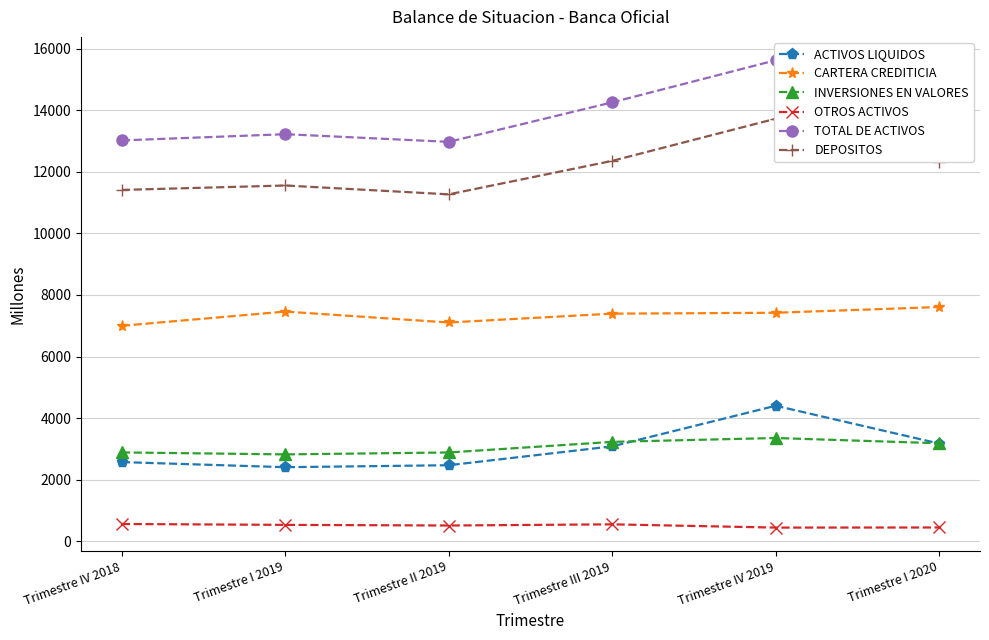

What is the difference between the maximum and second lowest values in the OTROS ACTIVOS series?

113.5